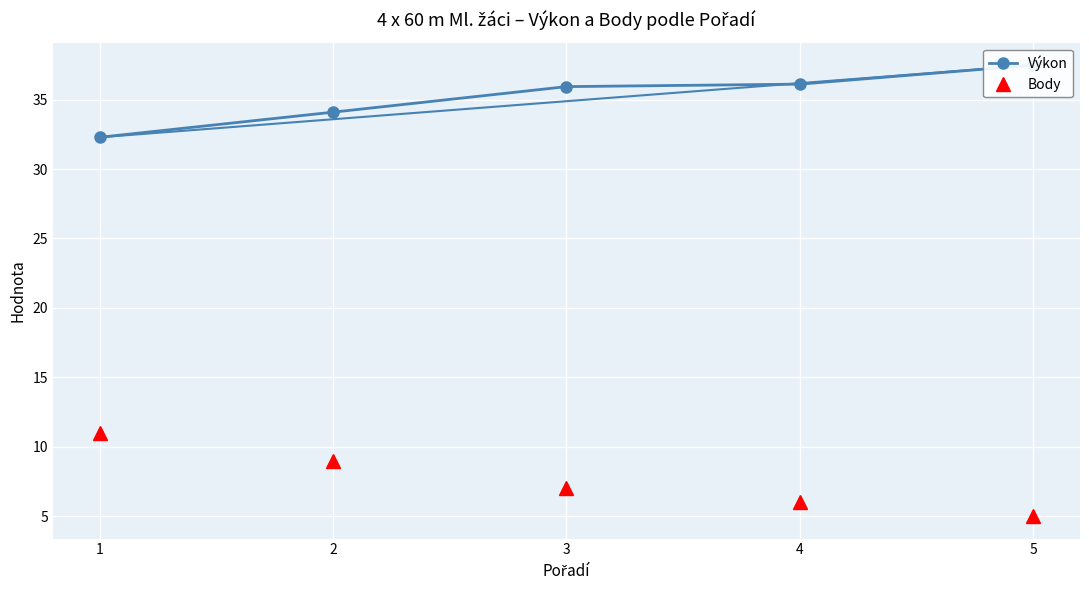

What is the sum of the Výkon values at 2 and 3?

70.0